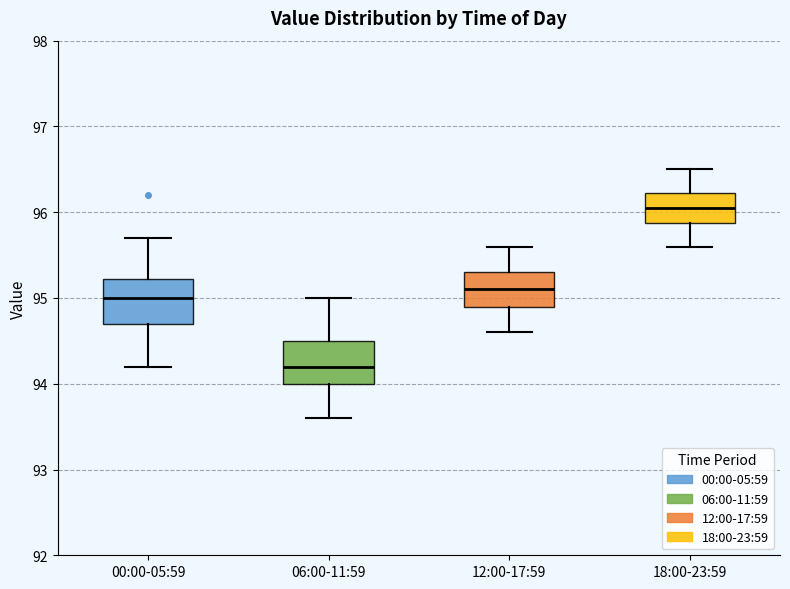

Which box's median line is the lowest?

06:00-11:59